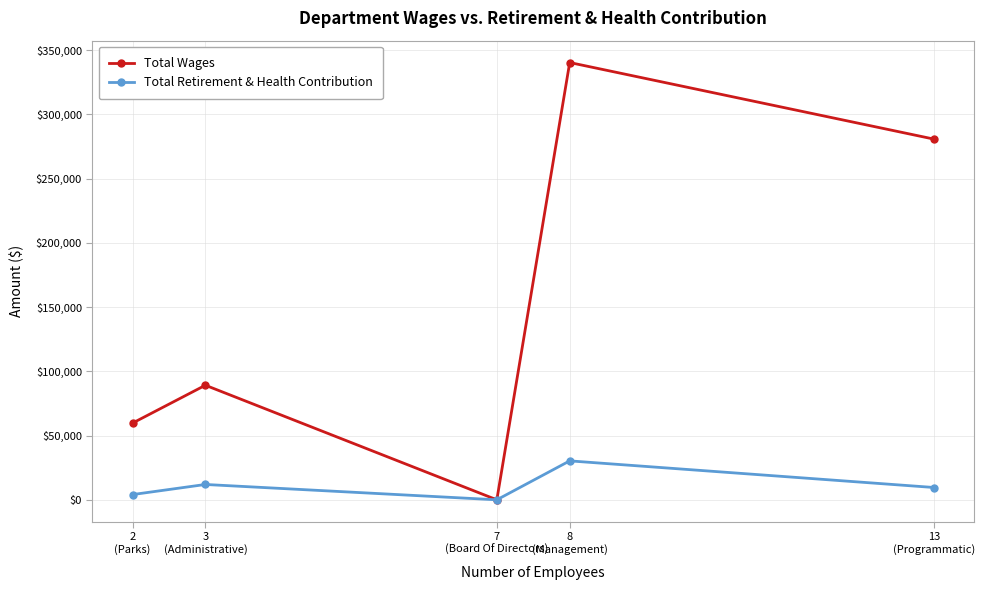

Rank the series by their maximum value, from lowest to highest.

Total Retirement & Health Contribution, Total Wages